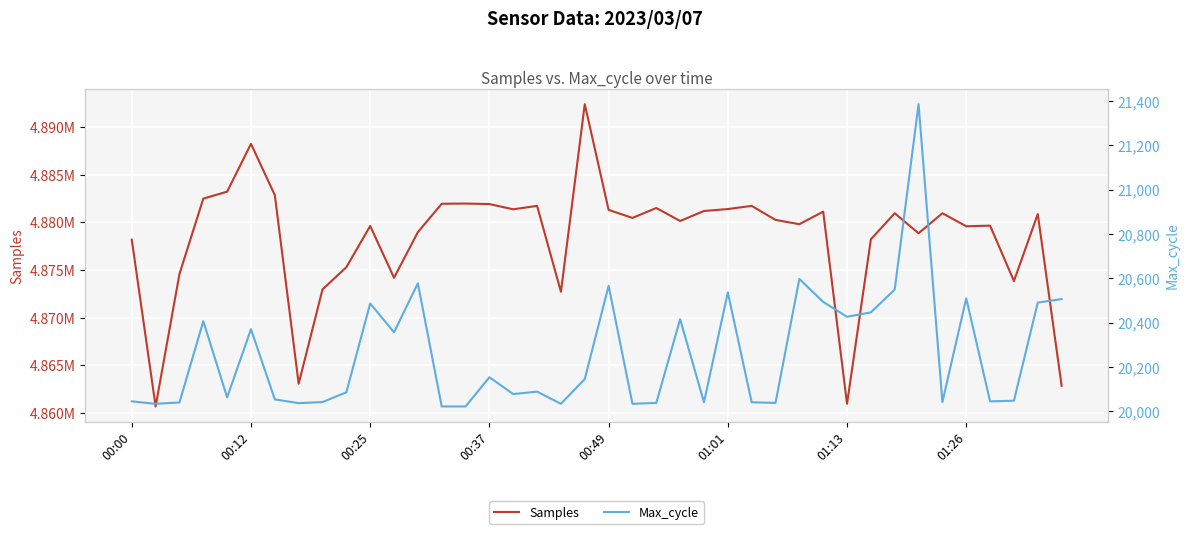

True or false: Samples and Max_cycle cross at least once.

False